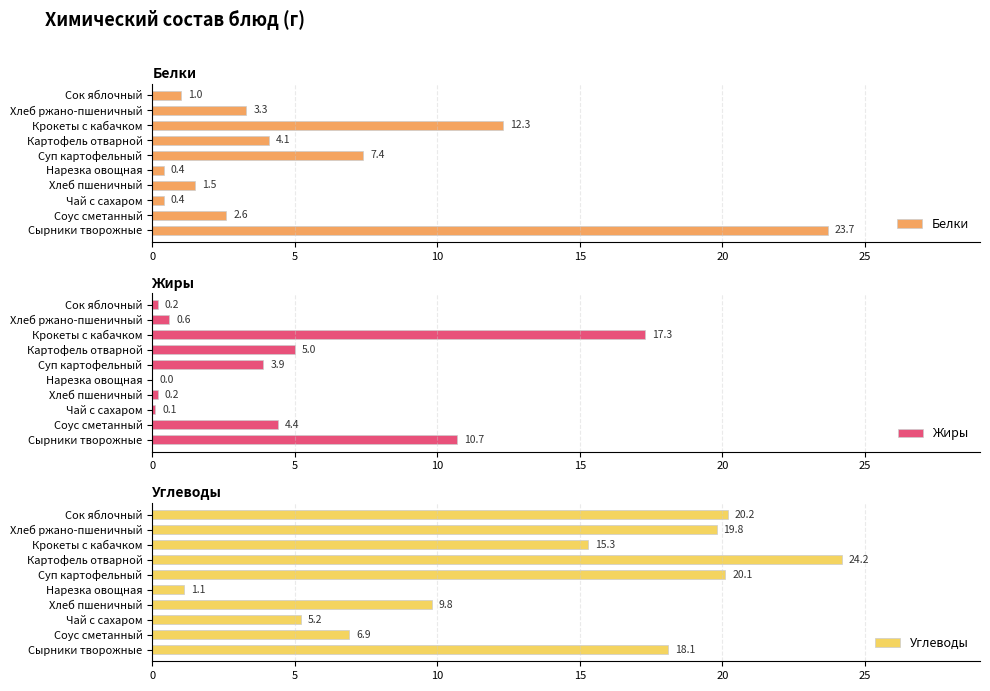

Read the Белки value at Крокеты с кабачком.

12.3